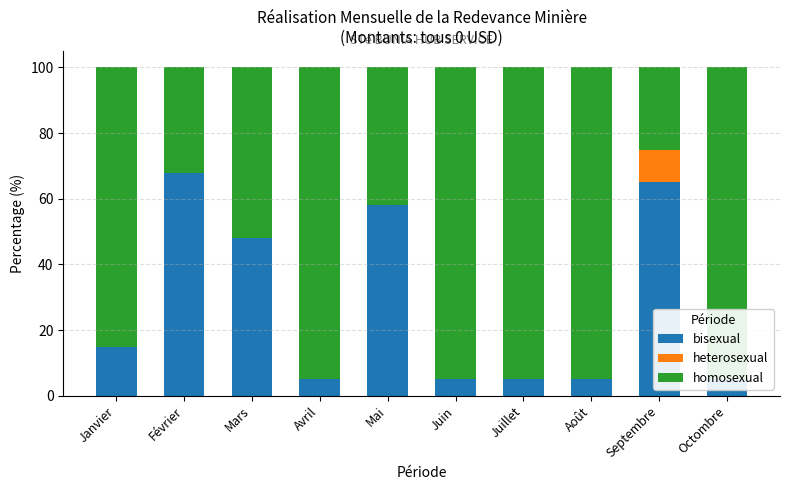

Between Avril and Juin, which series saw the biggest shift?

bisexual